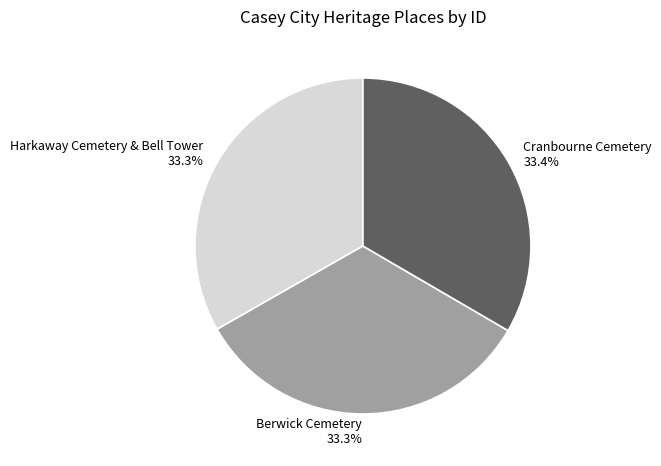

To the nearest percent, what portion does Harkaway Cemetery & Bell Tower represent?

33%